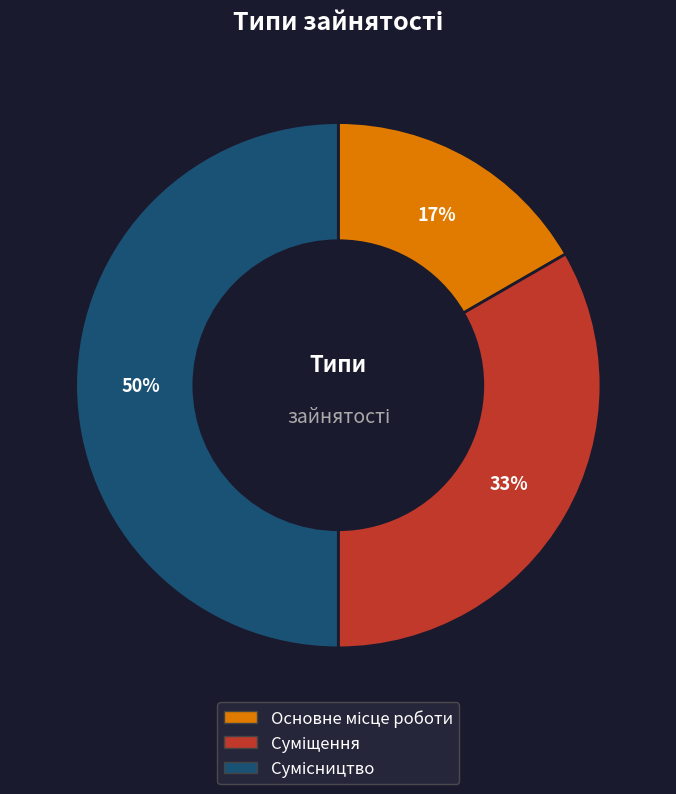

To the nearest percent, what is the difference between the largest and smallest slice percentages?

33%